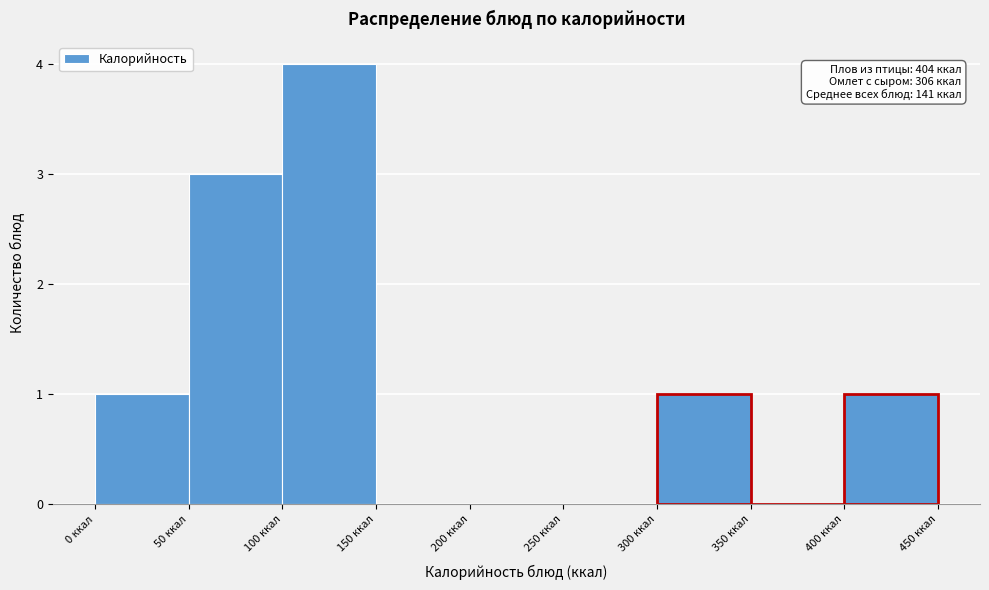

Over which range of the x-axis is the bar tallest?

100 to 150